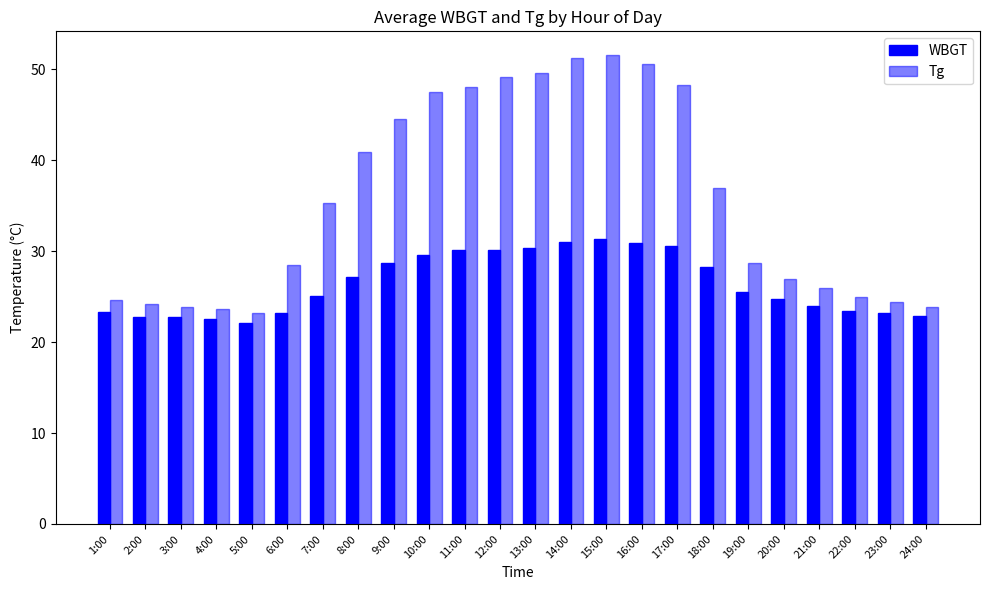

What is the average value of the WBGT series?

26.4